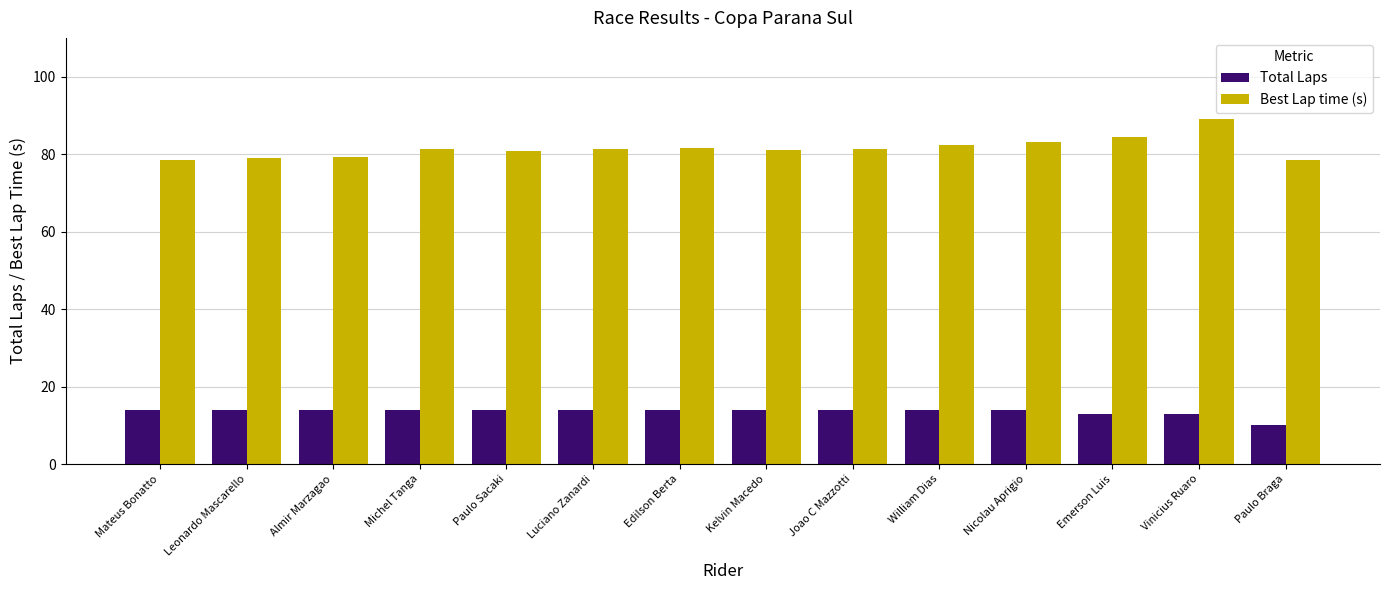

The Best Lap time (s) series shows 82.3 at William Dias. True or false?

True